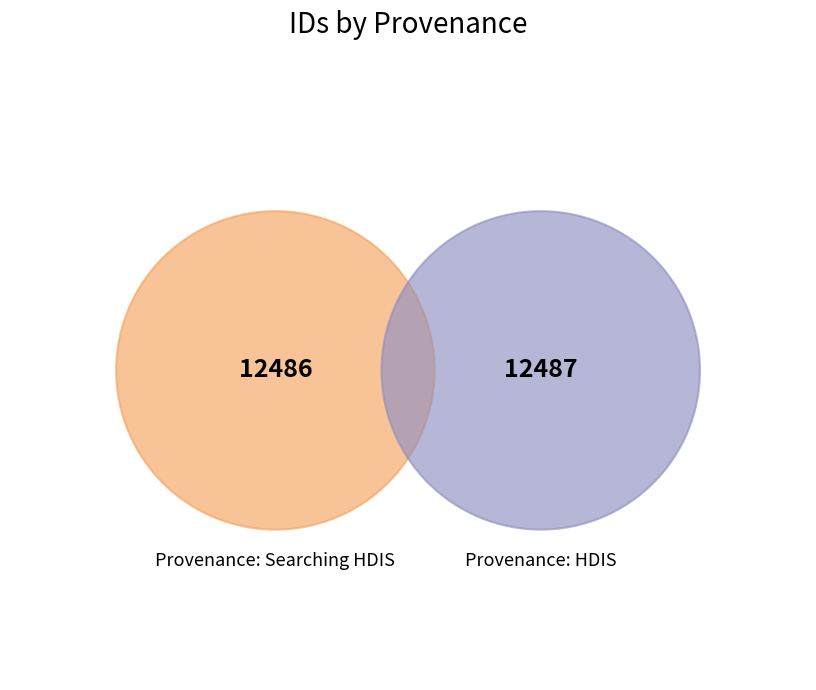

Rank the categories by value from highest to lowest.

Provenance: HDIS, Provenance: Searching HDIS